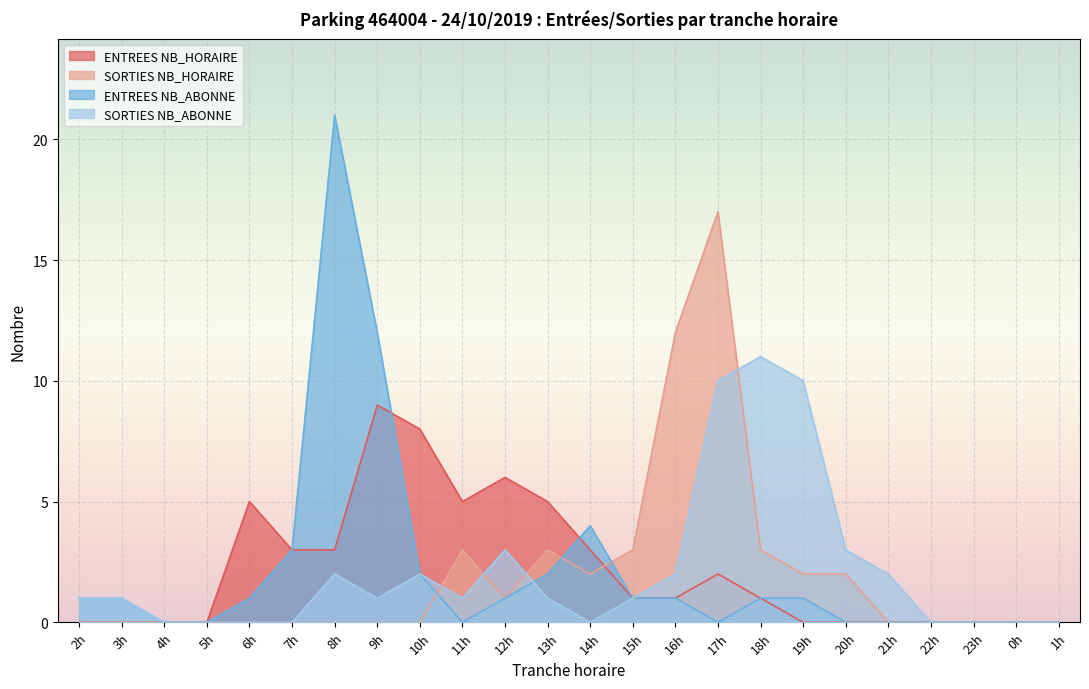

Rank the series by their maximum value, from lowest to highest.

ENTREES NB_HORAIRE, SORTIES NB_ABONNE, SORTIES NB_HORAIRE, ENTREES NB_ABONNE